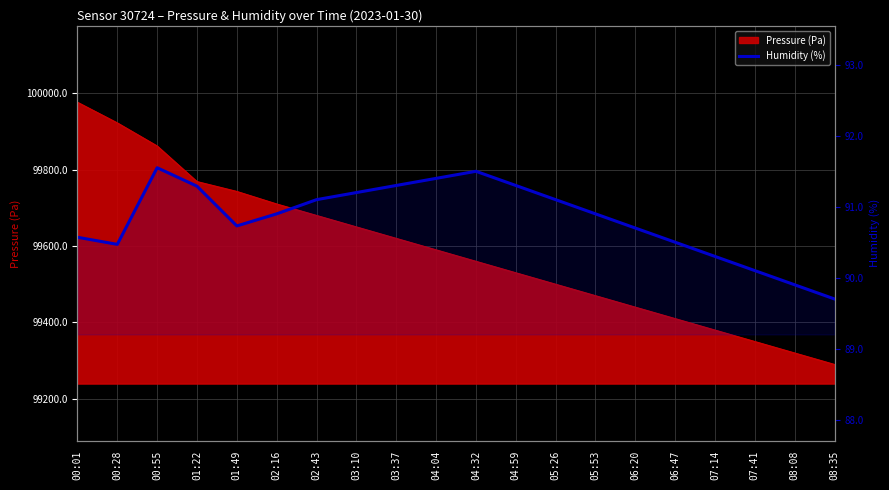

At which category does the data reach its first local peak?

00:55